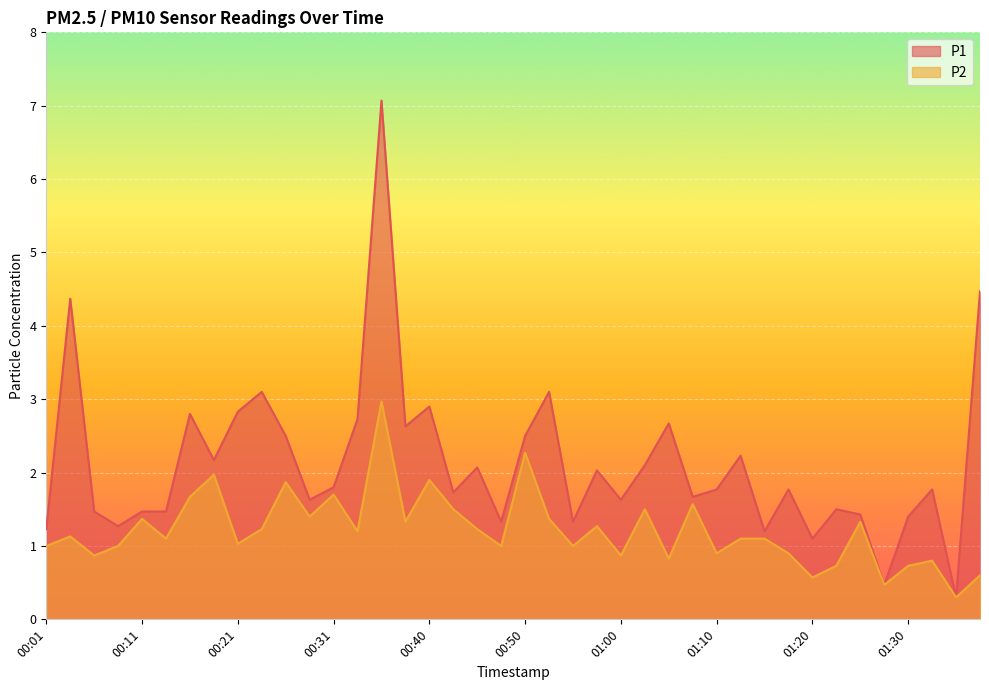

At which category is the sum across all series the highest?

00:35